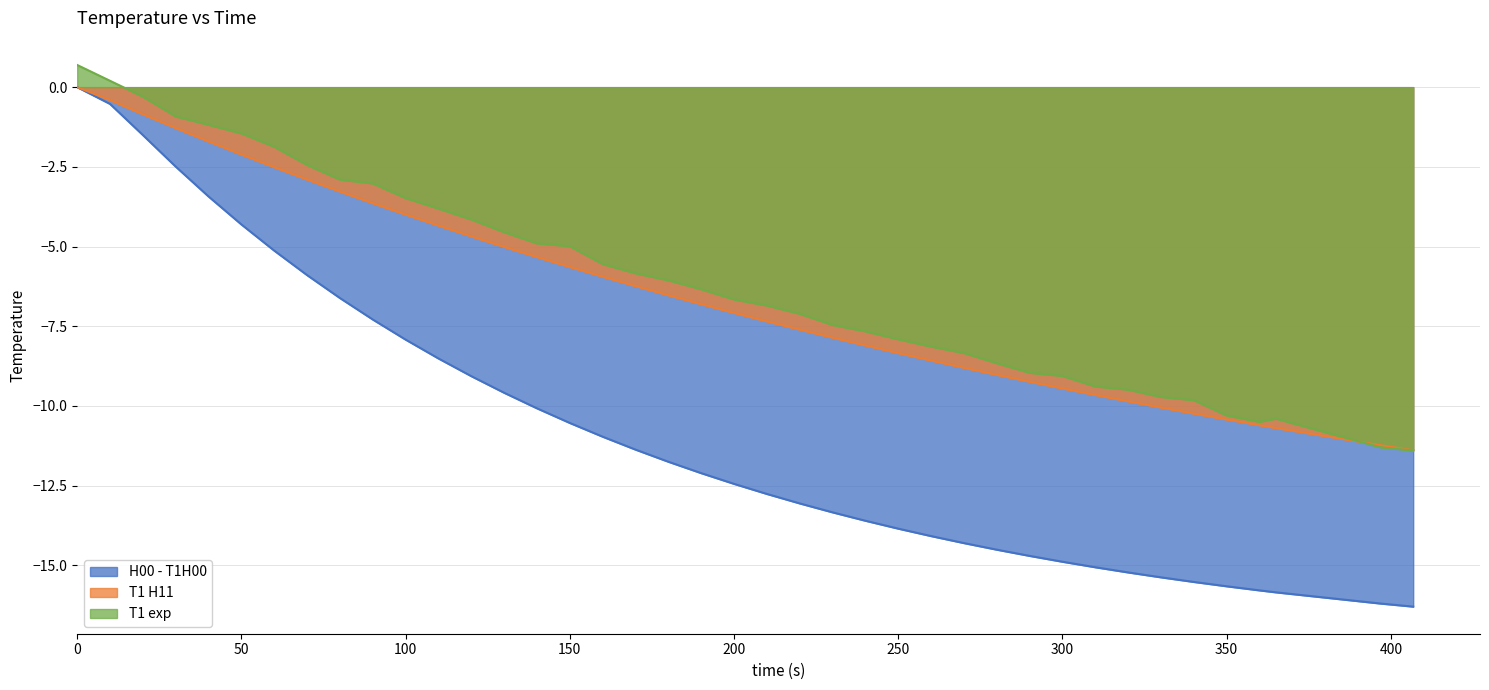

Between 0 and 200, which series saw the biggest shift?

H00 - T1H00